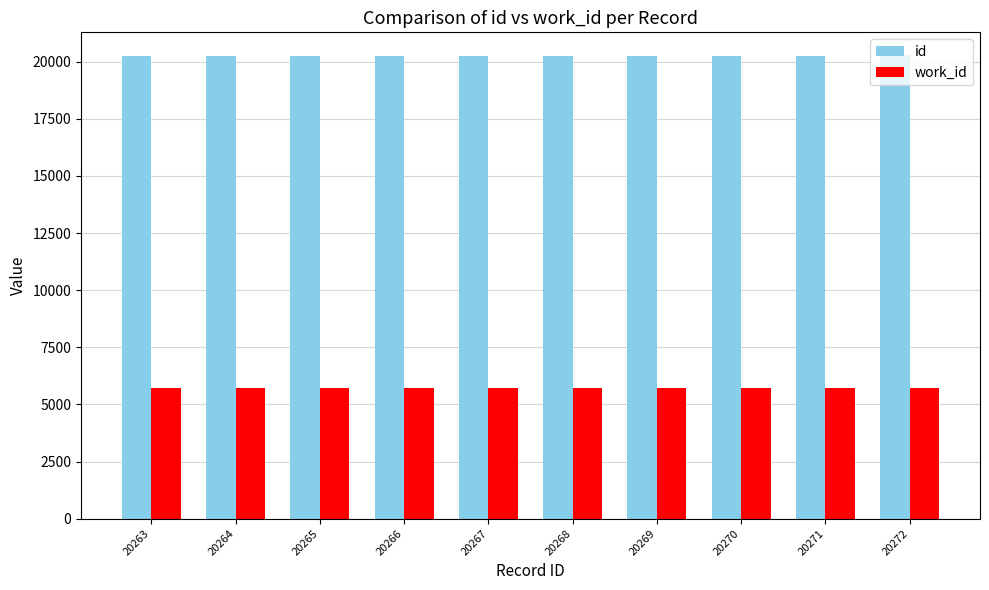

At how many categories does at least one series exceed 7589?

10